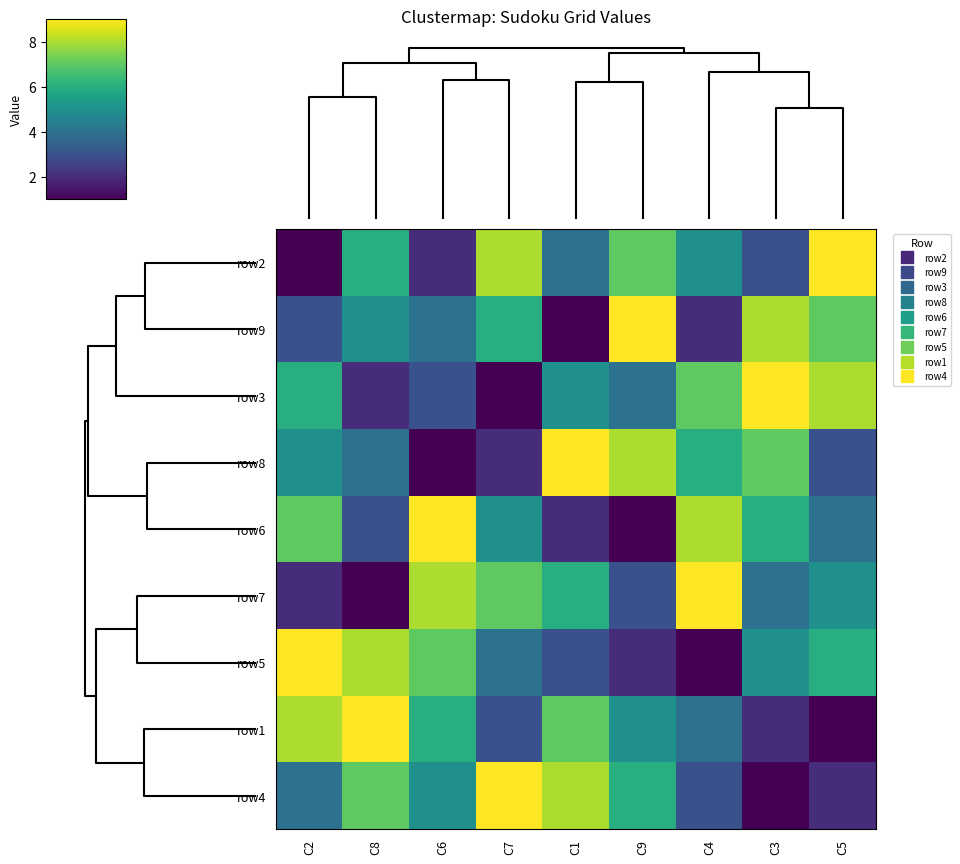

Reading left to right, what are all the values shown in this chart?

row2: C2=1	C8=6	C6=2	C7=8	C1=4	C9=7	C4=5	C3=3	C5=9
row9: C2=3	C8=5	C6=4	C7=6	C1=1	C9=9	C4=2	C3=8	C5=7
row3: C2=6	C8=2	C6=3	C7=1	C1=5	C9=4	C4=7	C3=9	C5=8
row8: C2=5	C8=4	C6=1	C7=2	C1=9	C9=8	C4=6	C3=7	C5=3
row6: C2=7	C8=3	C6=9	C7=5	C1=2	C9=1	C4=8	C3=6	C5=4
row7: C2=2	C8=1	C6=8	C7=7	C1=6	C9=3	C4=9	C3=4	C5=5
row5: C2=9	C8=8	C6=7	C7=4	C1=3	C9=2	C4=1	C3=5	C5=6
row1: C2=8	C8=9	C6=6	C7=3	C1=7	C9=5	C4=4	C3=2	C5=1
row4: C2=4	C8=7	C6=5	C7=9	C1=8	C9=6	C4=3	C3=1	C5=2